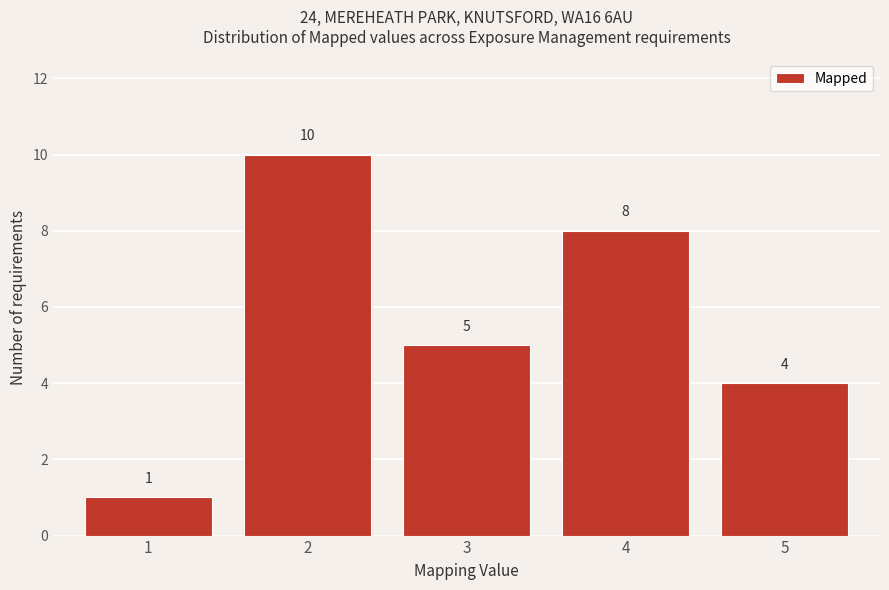

Reading left to right, extract all data points from this chart.

1=1	2=10	3=5	4=8	5=4